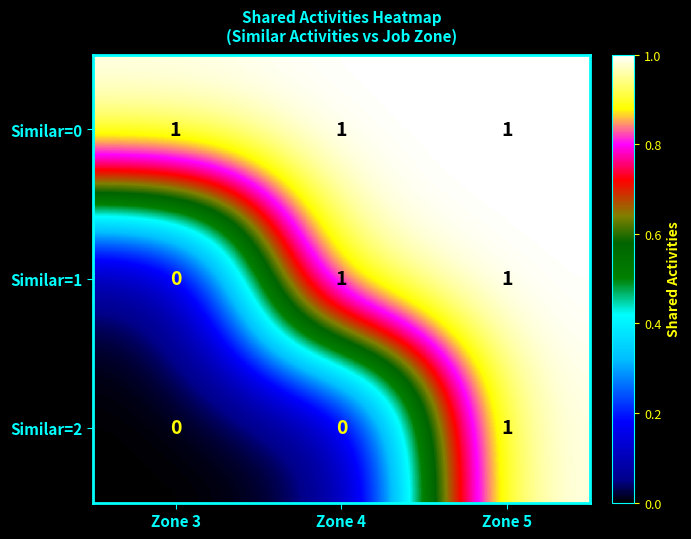

The Similar=2 series shows 2 at Zone 5. True or false?

False